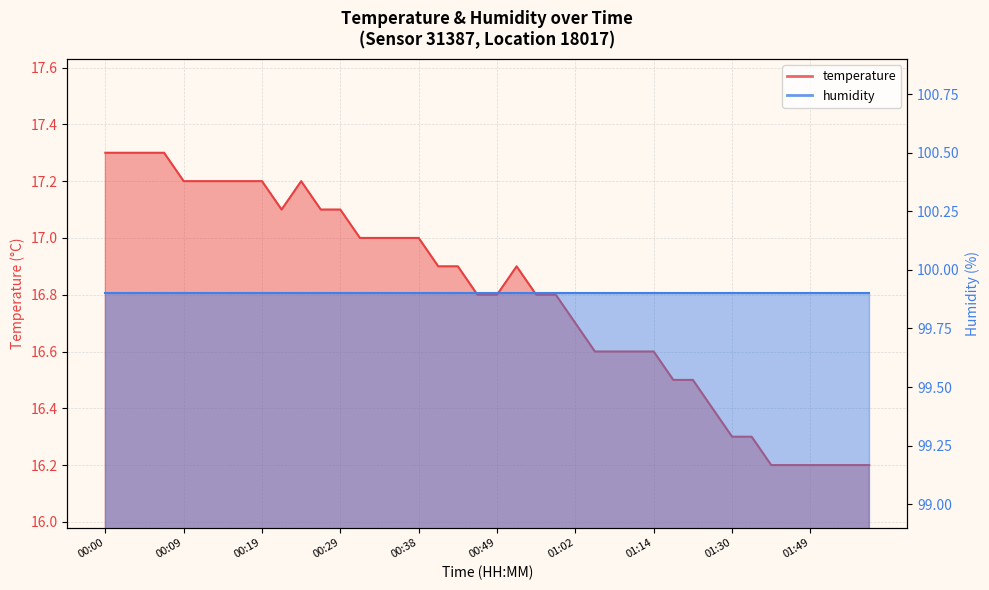

Reading left to right, list all the values displayed in this chart.

00:00=17.3	00:02=17.3	00:04=17.3	00:07=17.3	00:09=17.2	00:12=17.2	00:14=17.2	00:17=17.2	00:19=17.2	00:21=17.1	00:24=17.2	00:26=17.1	00:29=17.1	00:31=17.0	00:34=17.0	00:36=17.0	00:38=17.0	00:41=16.9	00:43=16.9	00:46=16.8	00:49=16.8	00:52=16.9	00:54=16.8	00:57=16.8	01:02=16.7	01:04=16.6	01:07=16.6	01:09=16.6	01:14=16.6	01:17=16.5	01:19=16.5	01:27=16.4	01:30=16.3	01:33=16.3	01:43=16.2	01:46=16.2	01:49=16.2	01:51=16.2	01:54=16.2	01:57=16.2